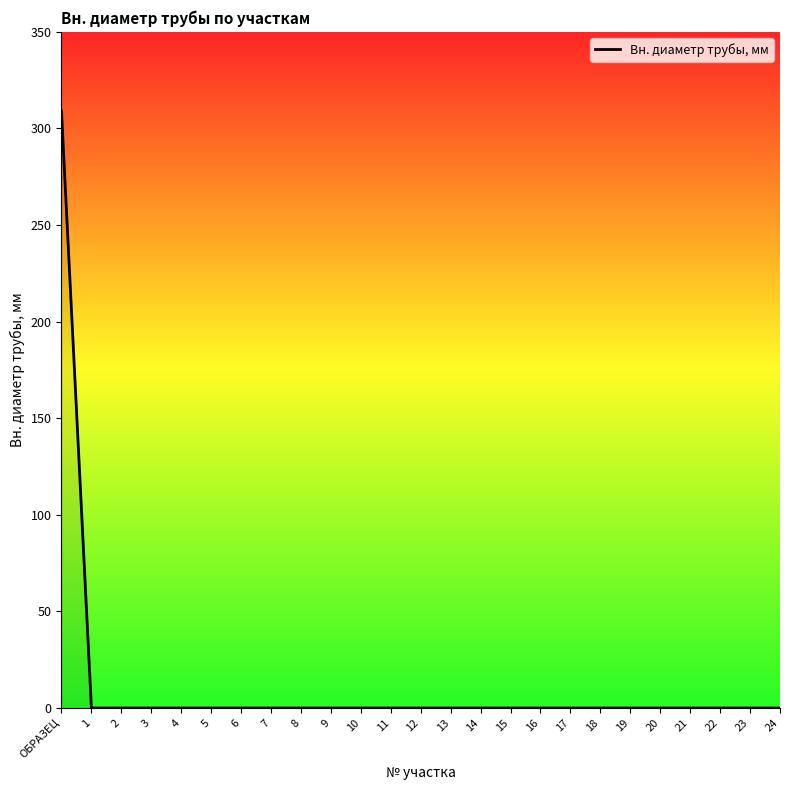

What is the difference between the maximum and minimum values?

309